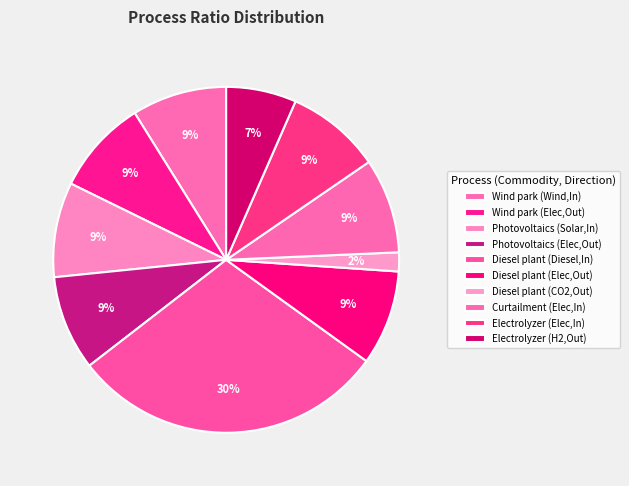

Does any single category account for the majority?

No